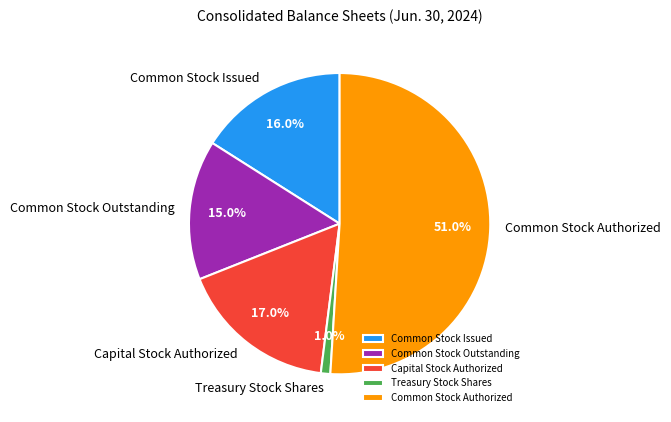

To the nearest percent, what is the average slice percentage?

20%